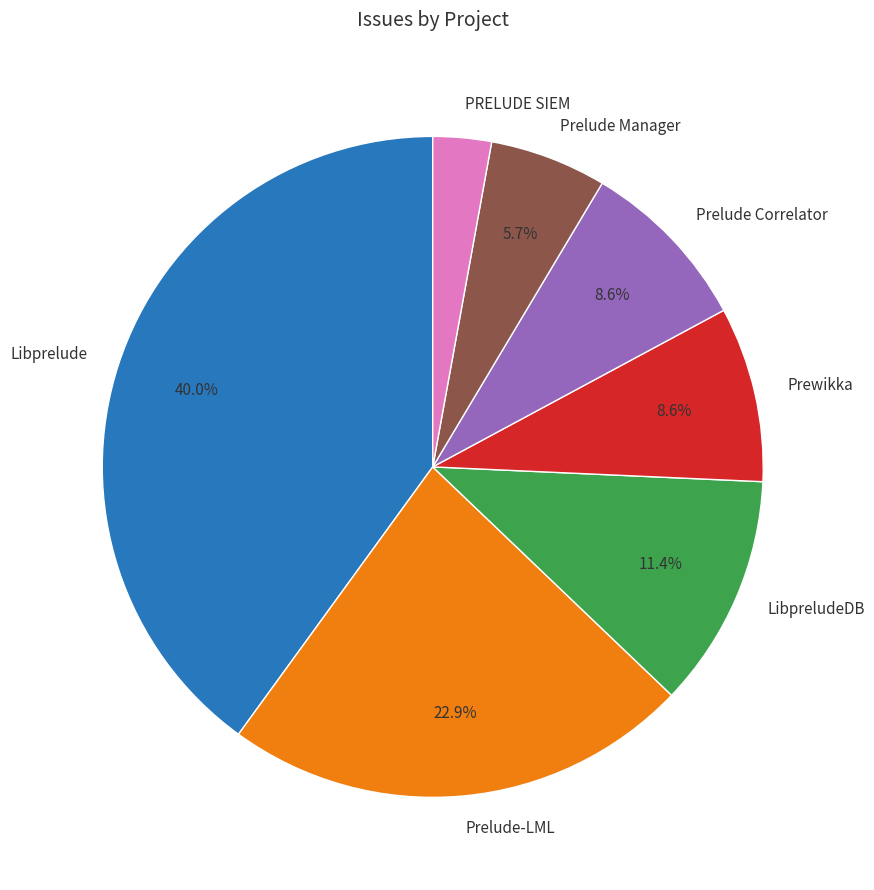

Is the sum of Prelude Manager and PRELUDE SIEM greater than half?

No